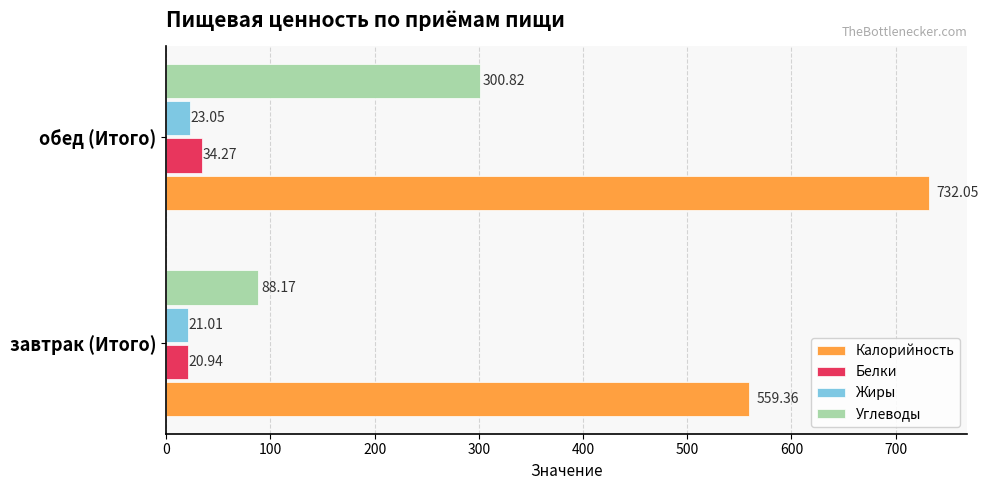

Which series has the largest total across all categories?

Калорийность